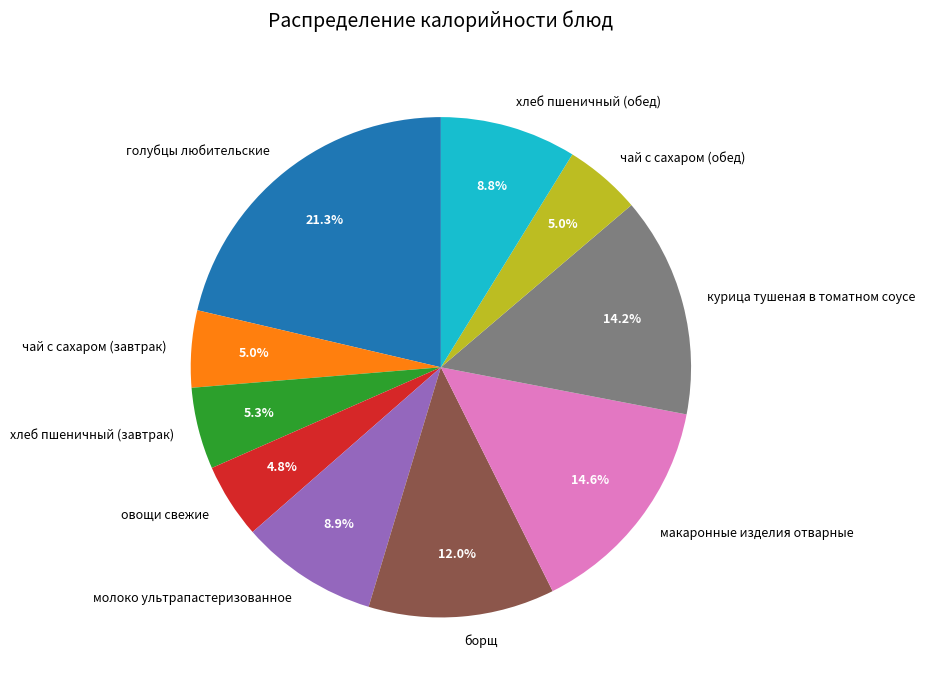

True or false: чай с сахаром (обед) accounts for 15% of the total.

False